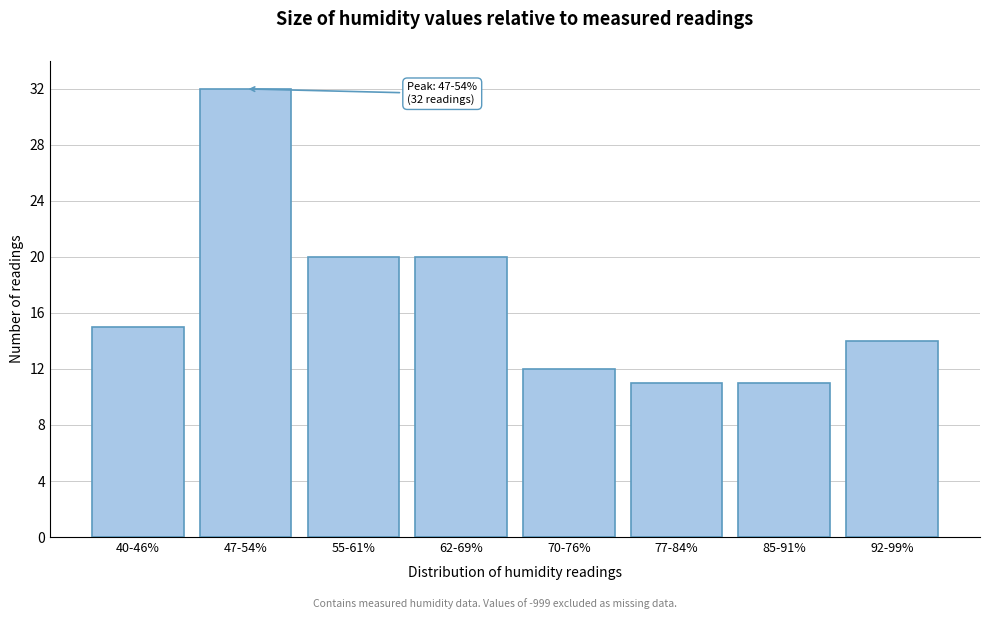

Reading right to left, transcribe all the data shown in this chart.

14	11	11	12	20	20	32	15